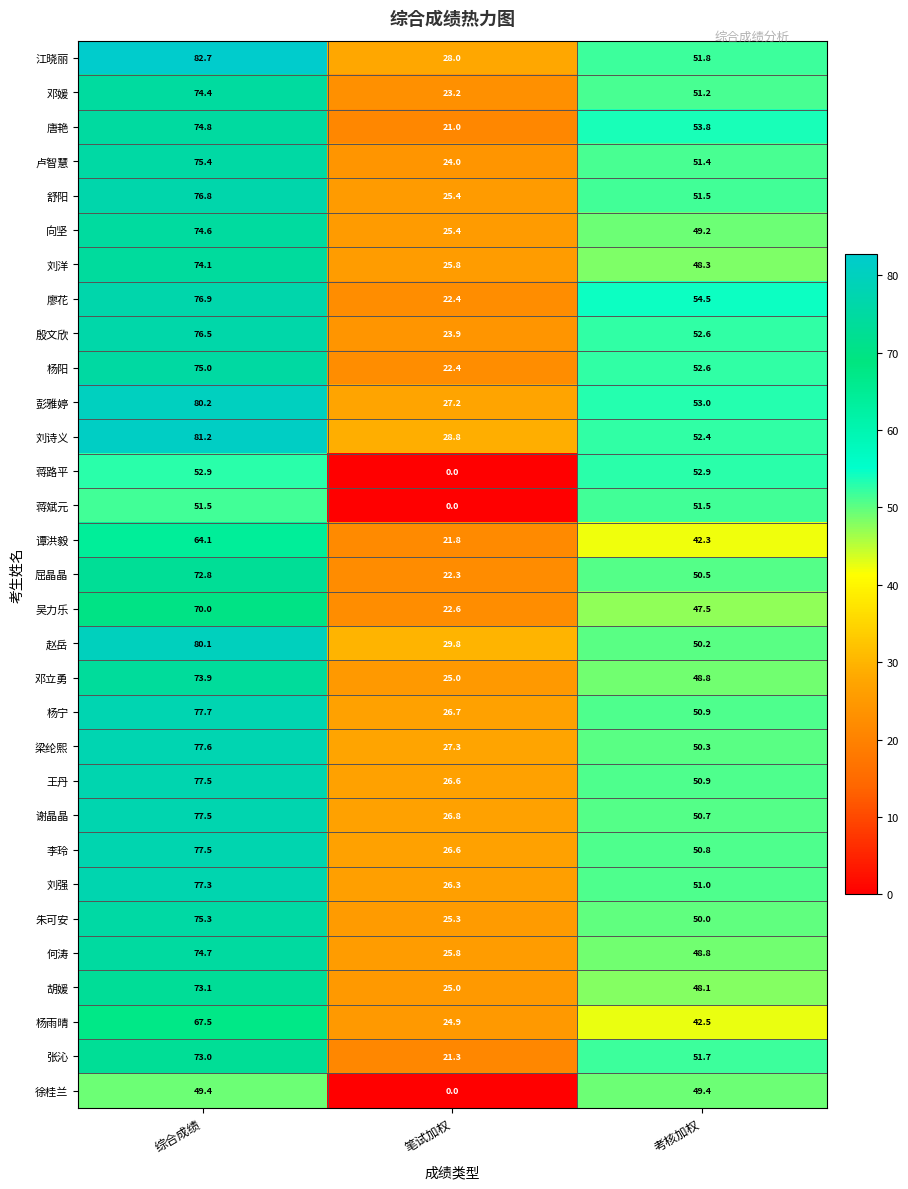

At which category does the chart reach its minimum across all series?

笔试加权